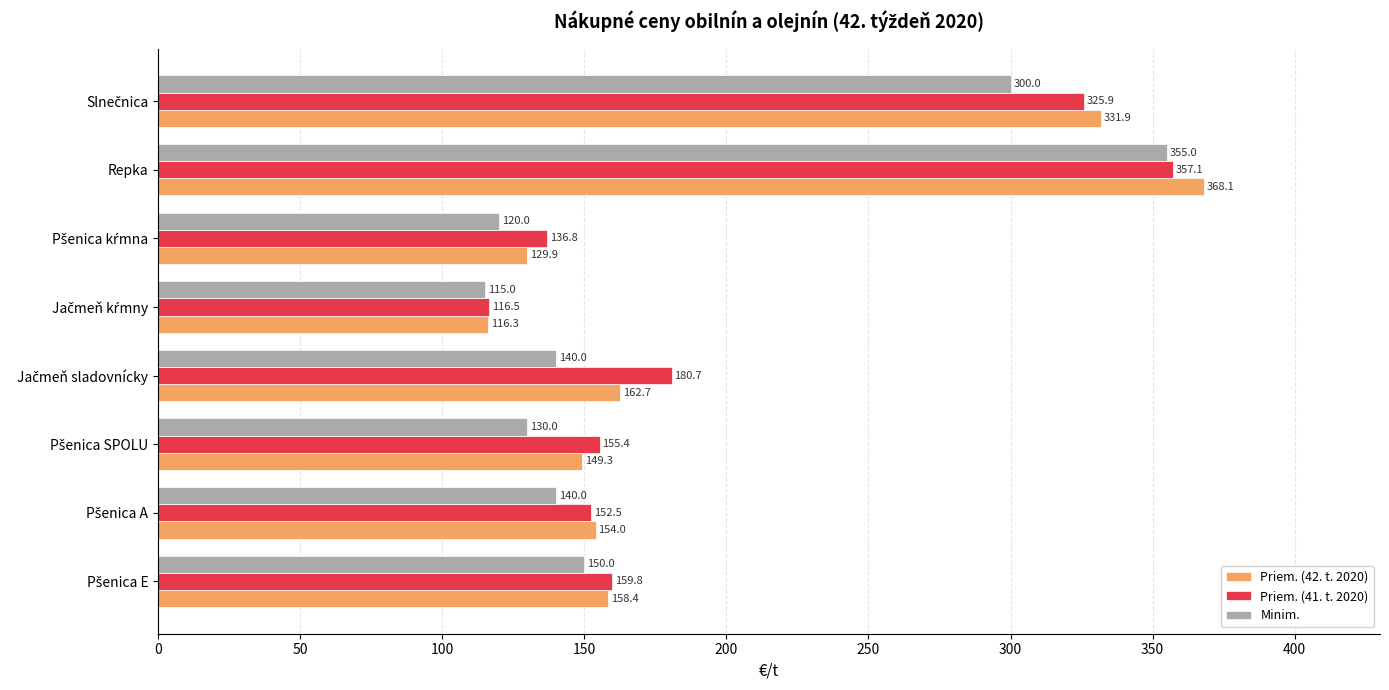

Rank the series by their maximum value, from lowest to highest.

Minim., Priem. (41. t. 2020), Priem. (42. t. 2020)